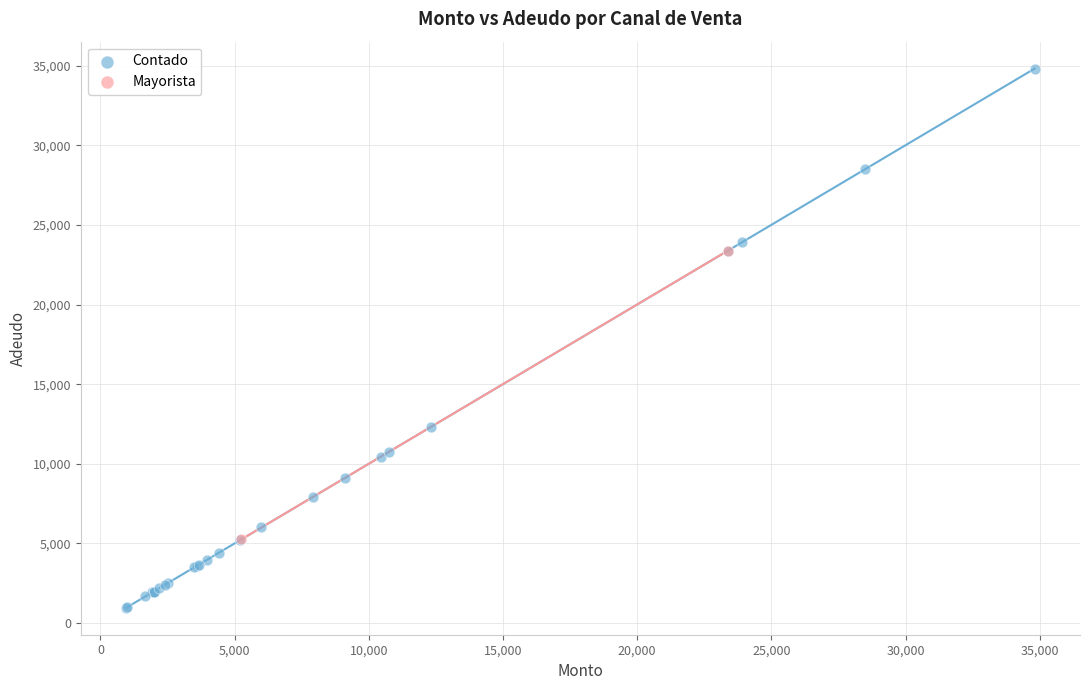

What are all the series names shown in the legend?

Contado, Mayorista